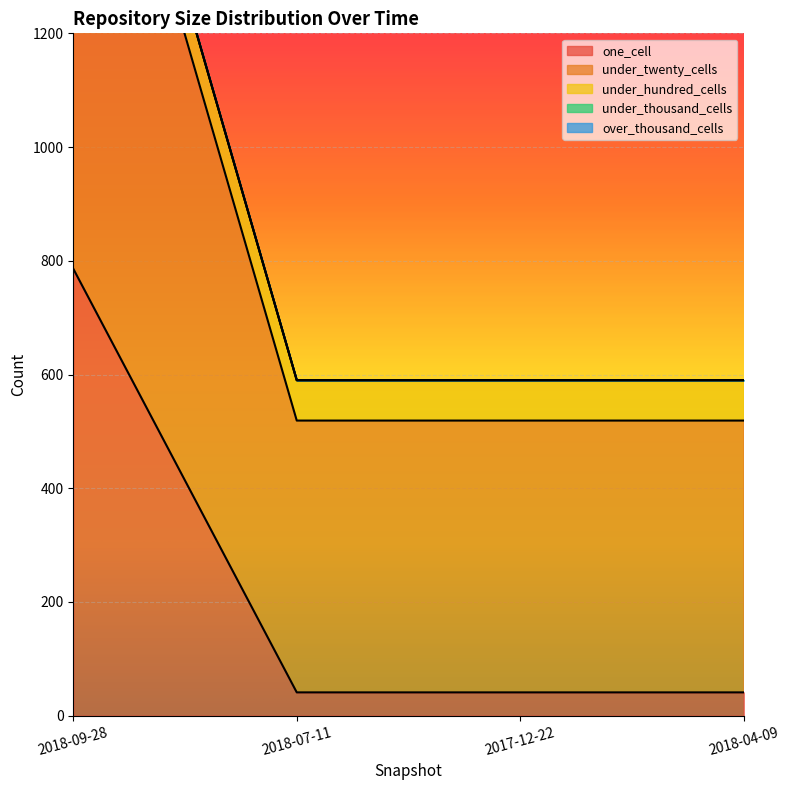

How many data points in under_twenty_cells are above 519?

1